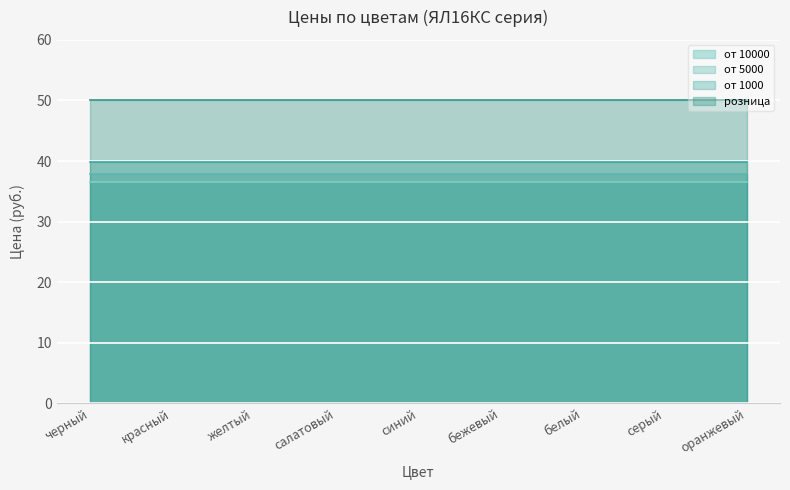

What is the spread (max minus min) of values at салатовый?

13.4